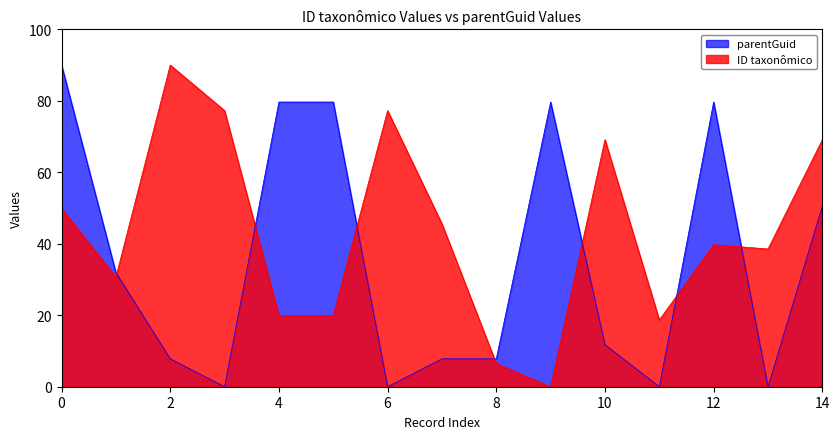

True or false: parentGuid has a value of 107.0 at 159353.

False